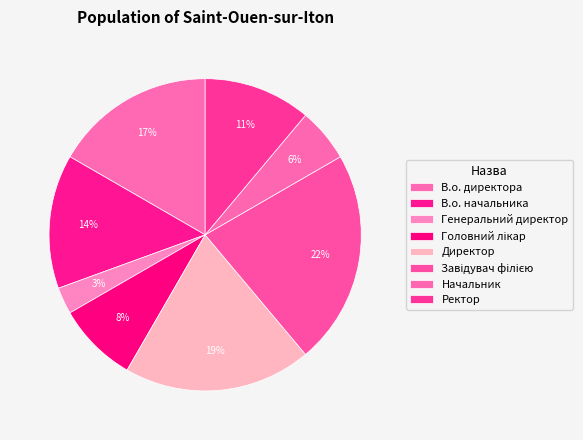

Count the number of slices in the pie.

8